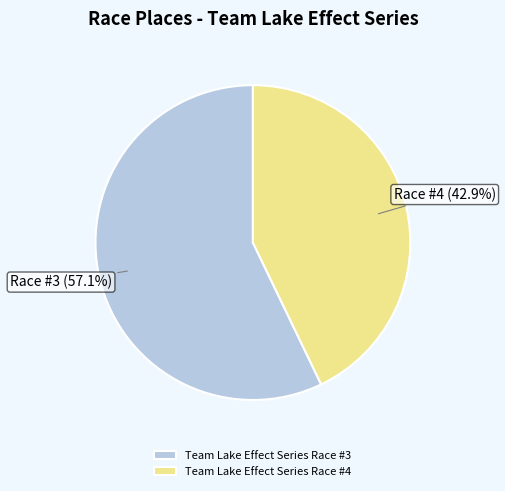

To the nearest percent, what is the combined percentage of Team Lake Effect Series Race #4 and Team Lake Effect Series Race #3?

100%